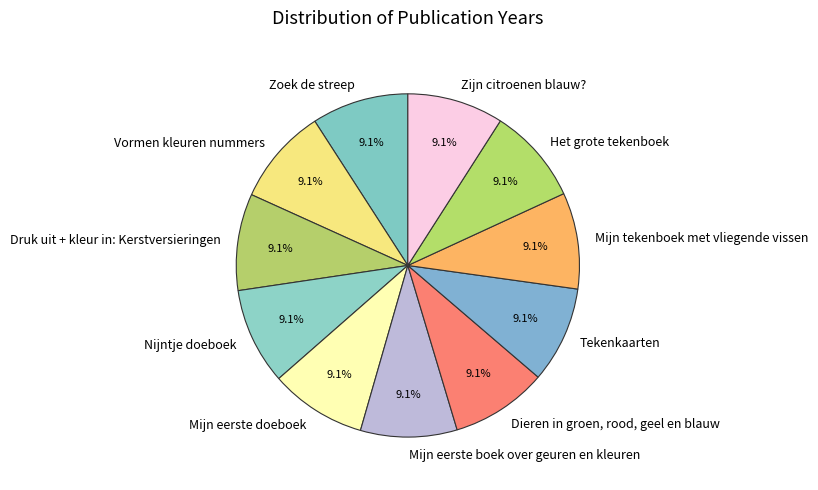

Does Mijn eerste boek over geuren en kleuren represent more than half of the total?

No